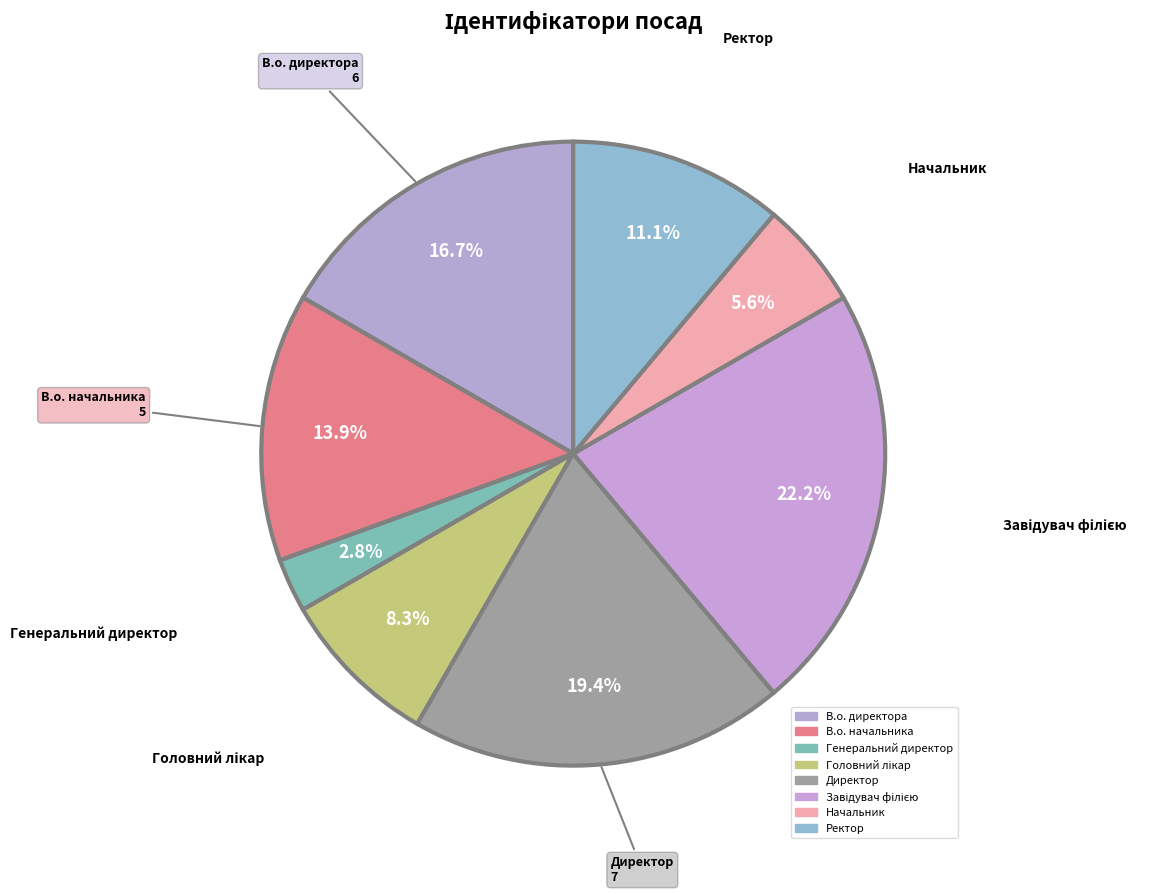

To the nearest percent, what is the difference between the Начальник and Директор slice percentages?

14%